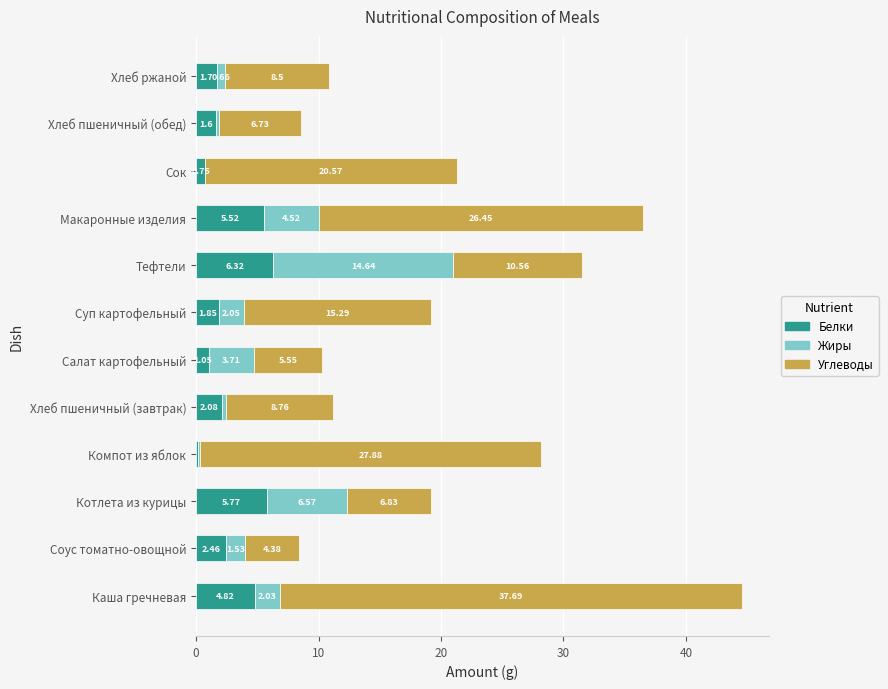

At which label is Белки closest to 3?

Соус томатно-овощной